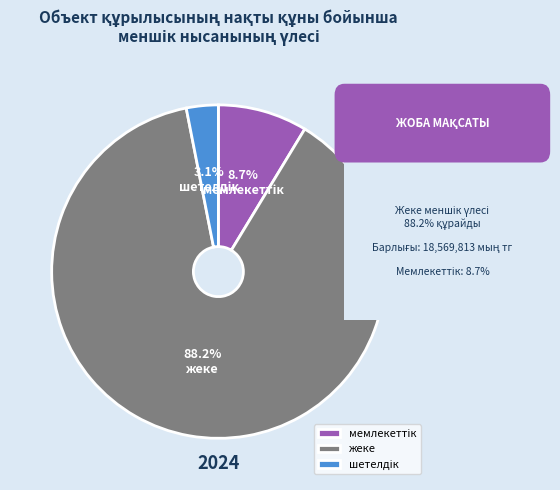

Is there any slice that represents more than half of the pie?

Yes